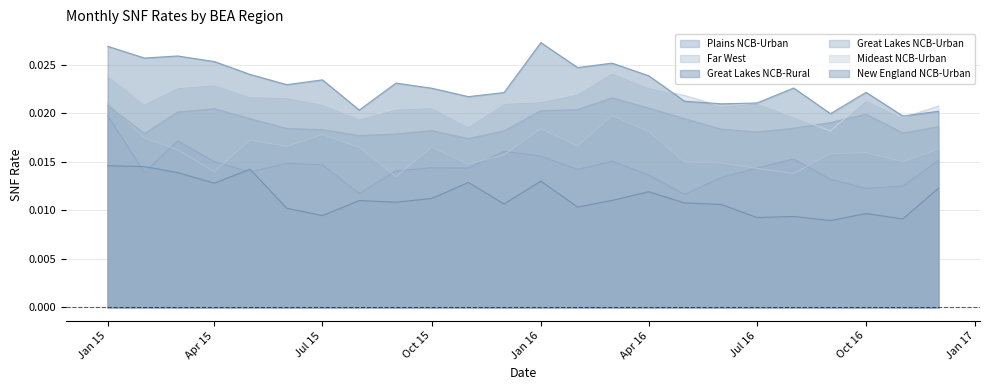

How many Great Lakes NCB-Rural values are between 0 and 1?

24